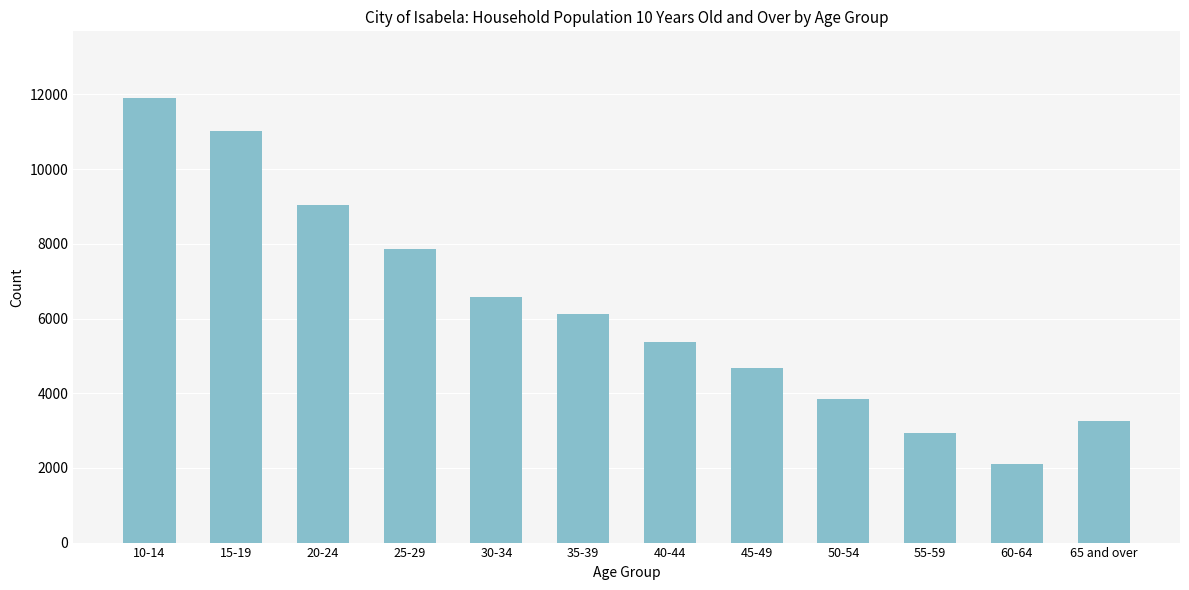

Reading left to right, list all the values displayed in this chart.

10-14=11904	15-19=11028	20-24=9031	25-29=7868	30-34=6572	35-39=6114	40-44=5384	45-49=4668	50-54=3836	55-59=2923	60-64=2100	65 and over=3244